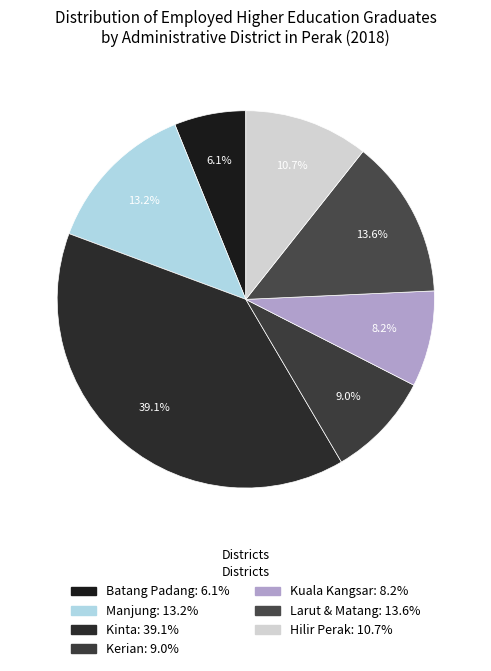

What is the smallest slice in the pie chart?

Batang Padang